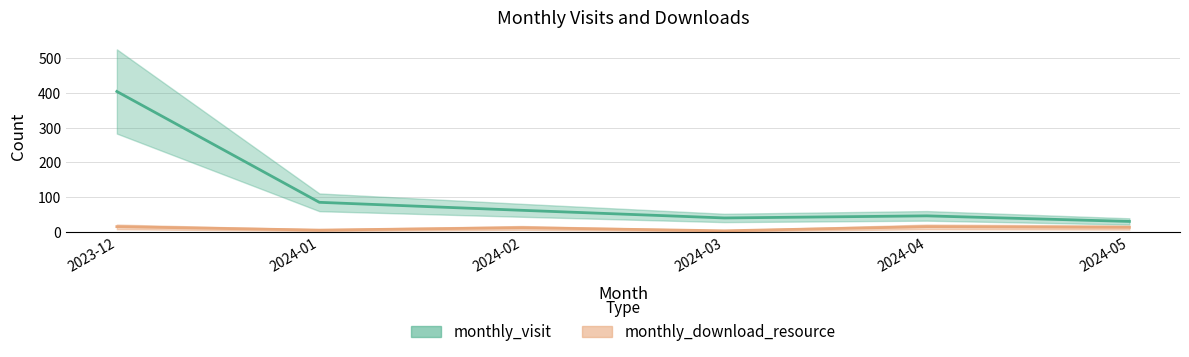

What position from the left is 2023-12?

1